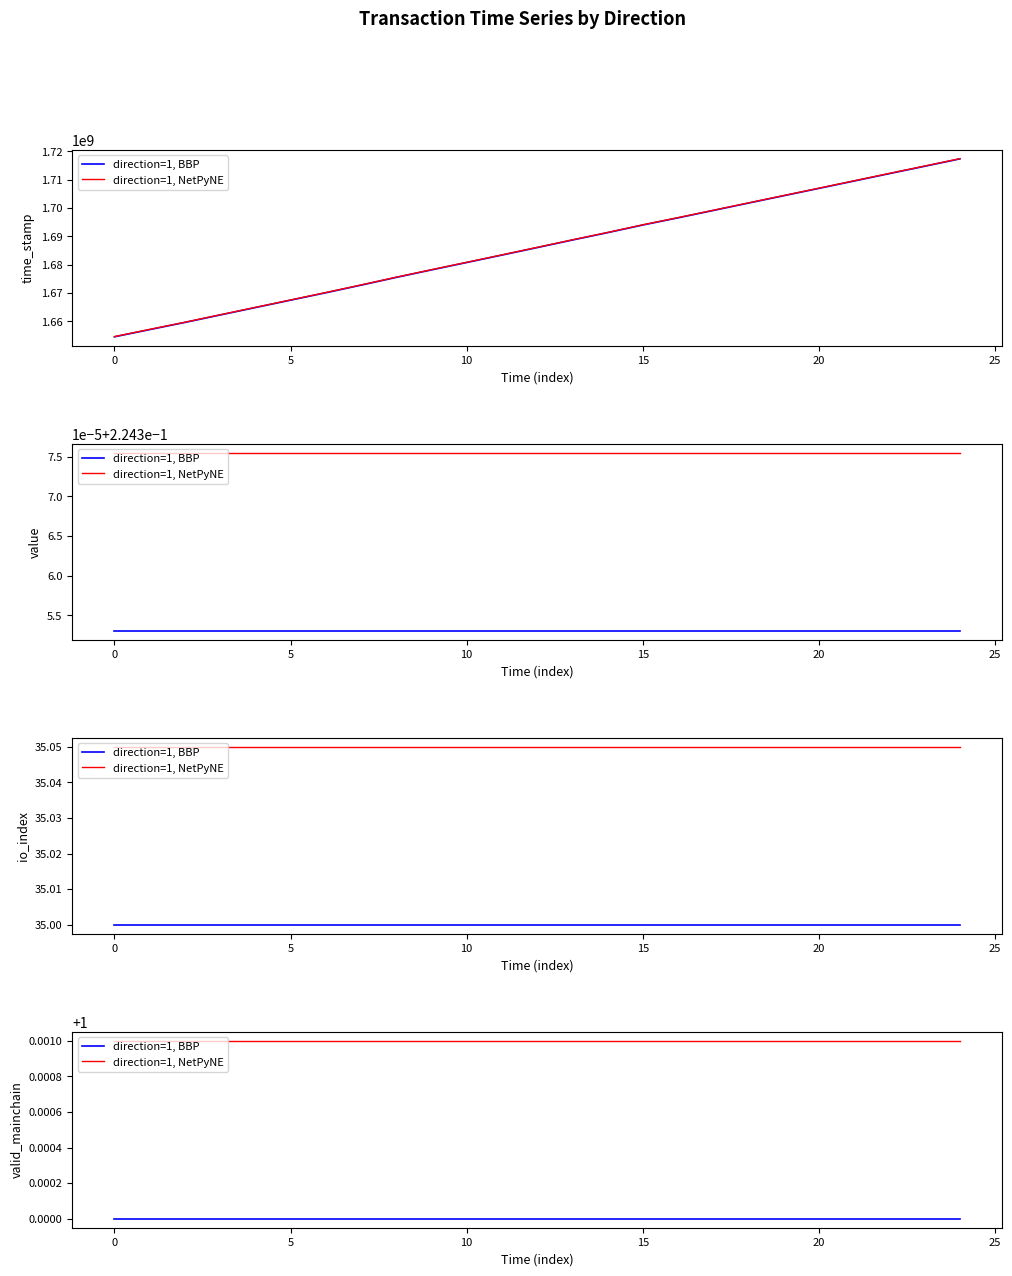

Which has a higher value, 17 or 25?

17